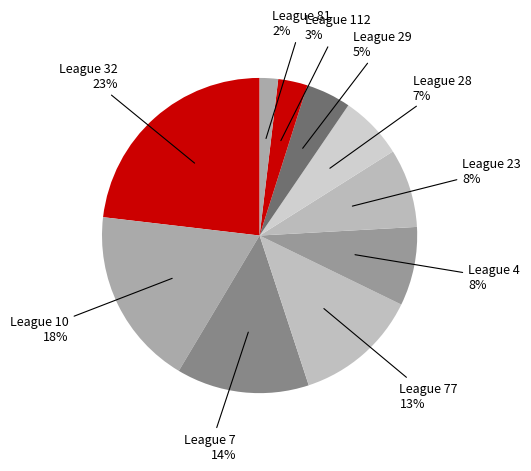

Count the number of slices in the pie.

10